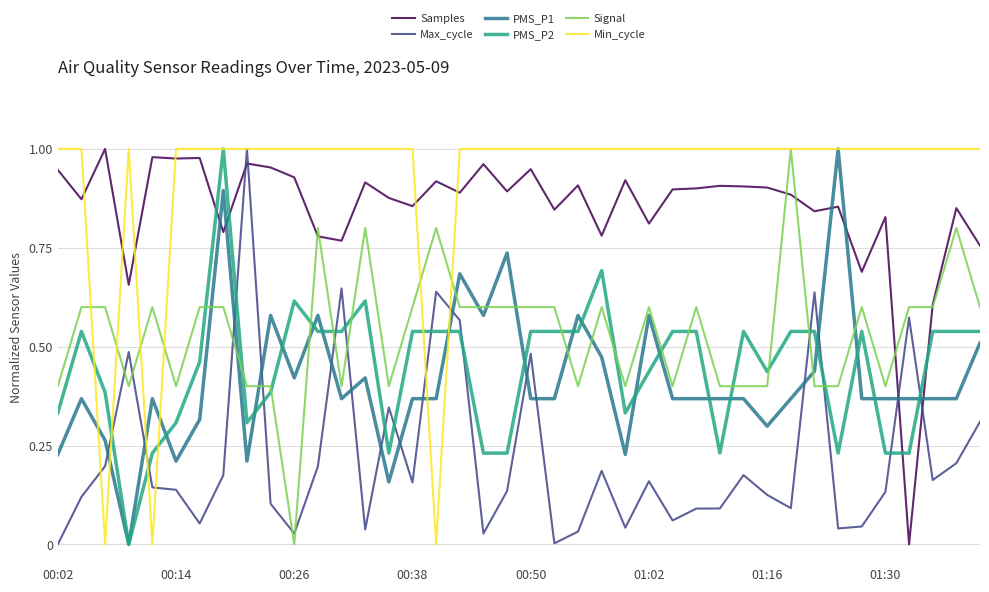

Which series has the largest total across all categories?

Min_cycle